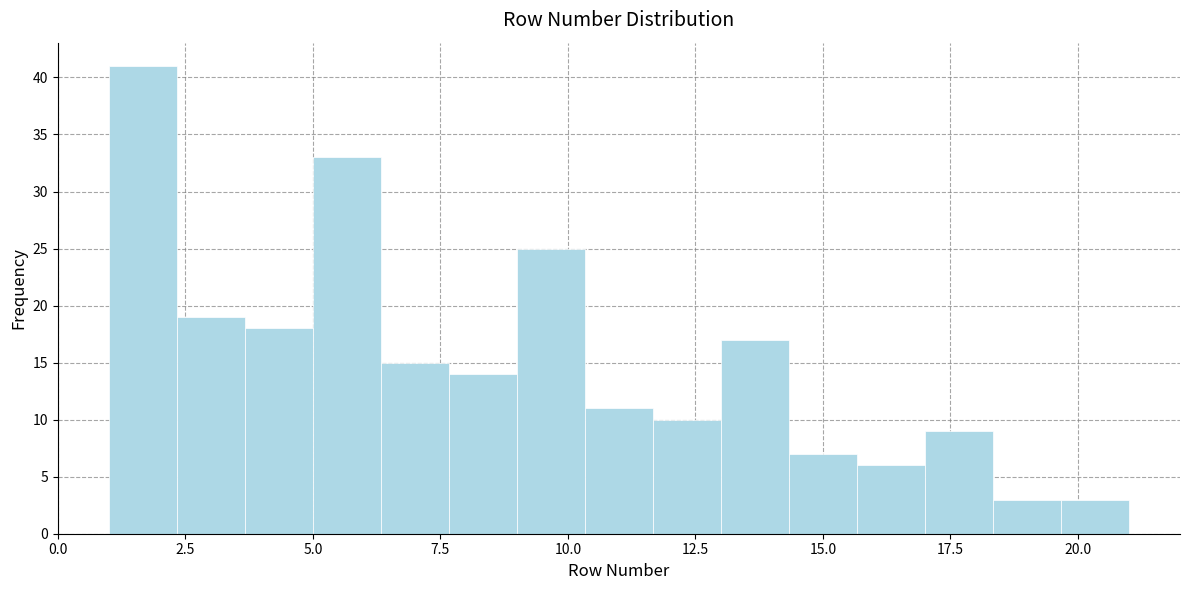

Around what value on the x-axis is the tallest bar? Give the approximate position of its centre, as read against the axis.

1.5